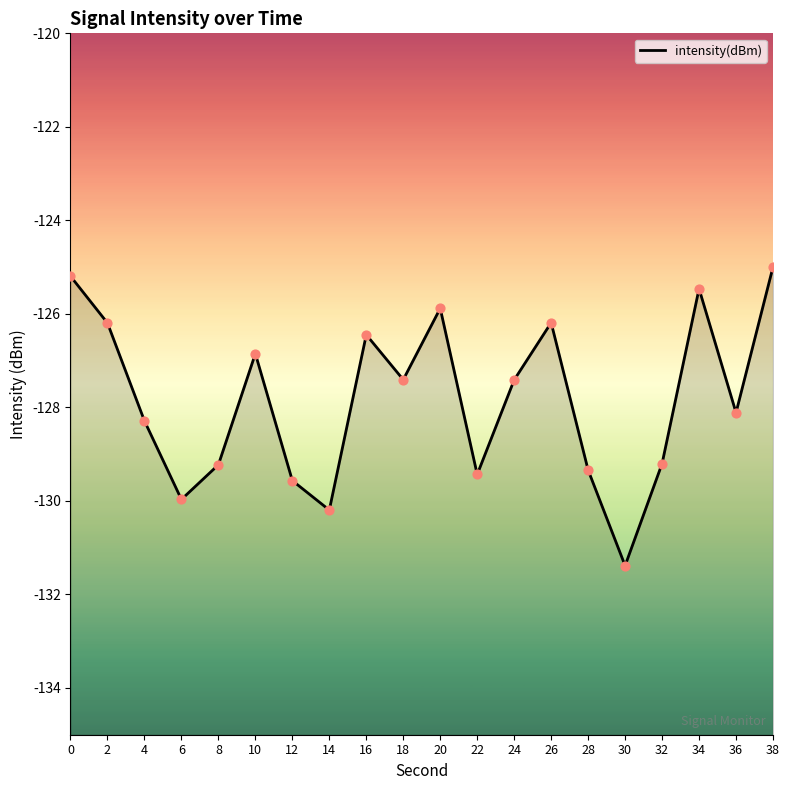

Between 22 and 26, which is larger?

26